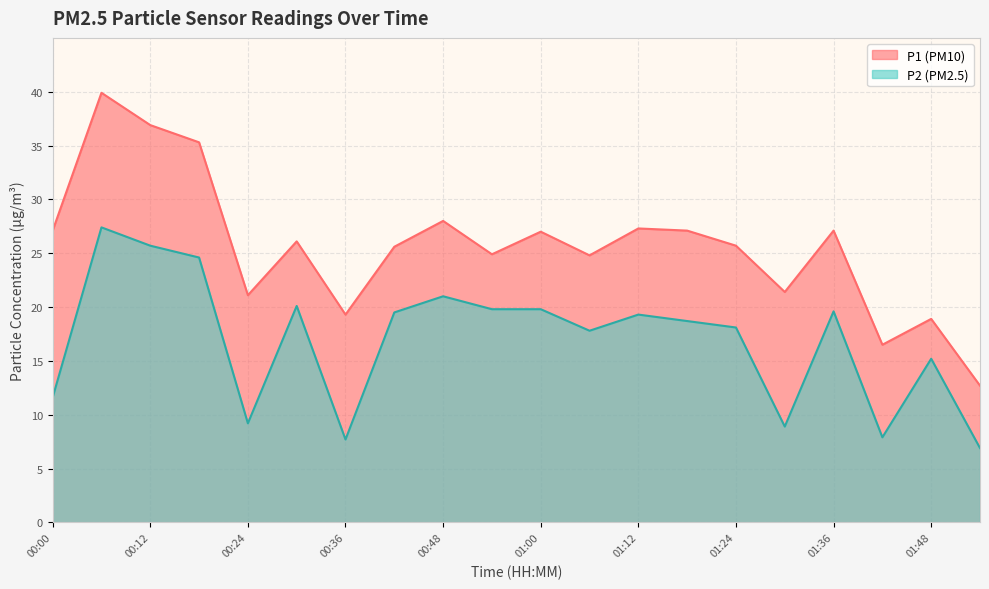

What position from the right is 01:06?

9